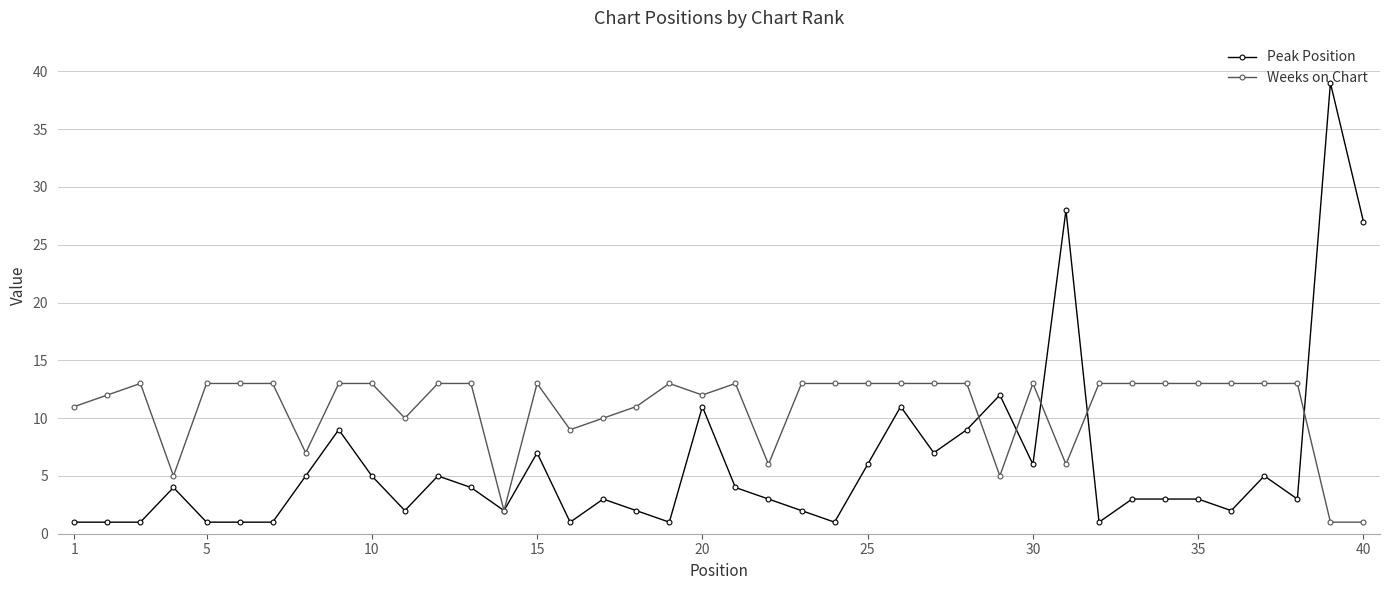

Which series has the widest spread of values?

Peak Position